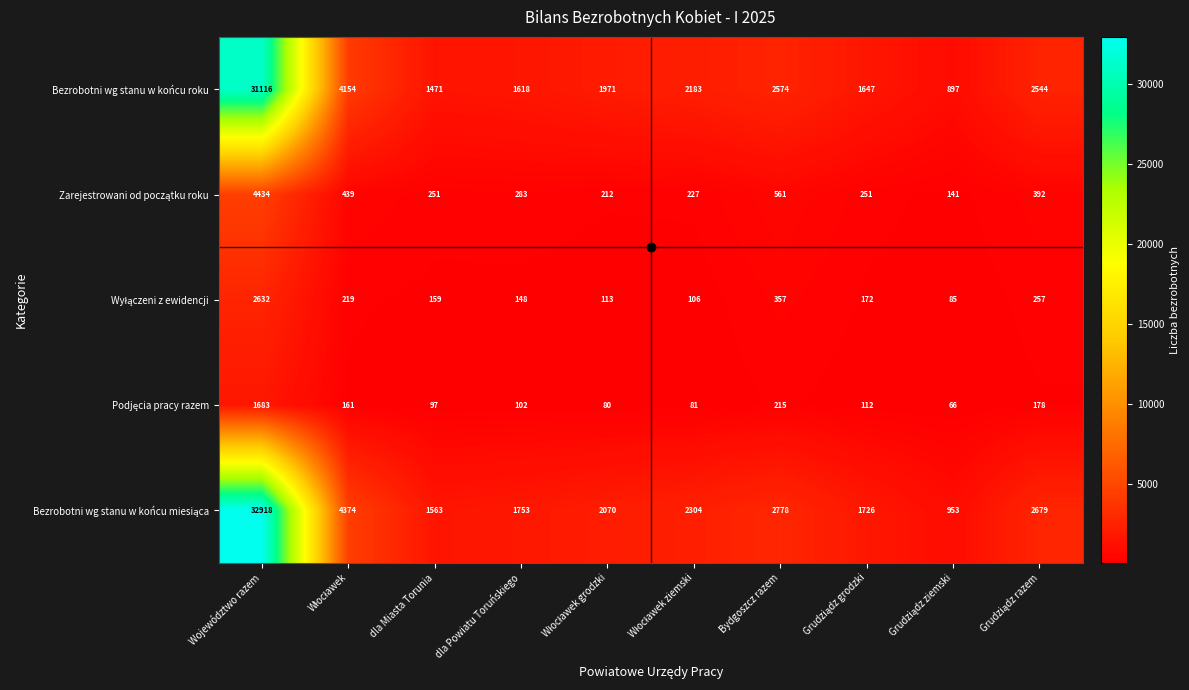

What is the sum of all Bezrobotni wg stanu w końcu roku values?

50175